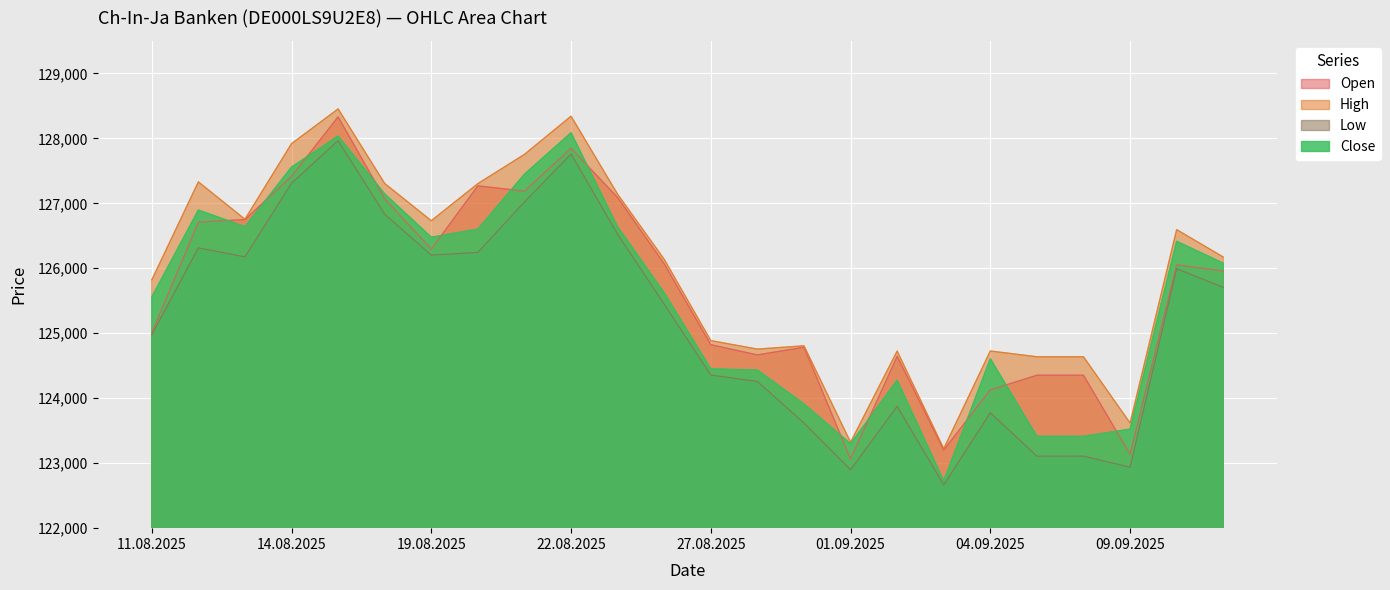

Is it true that Close equals 52933 at 21.08.2025?

False